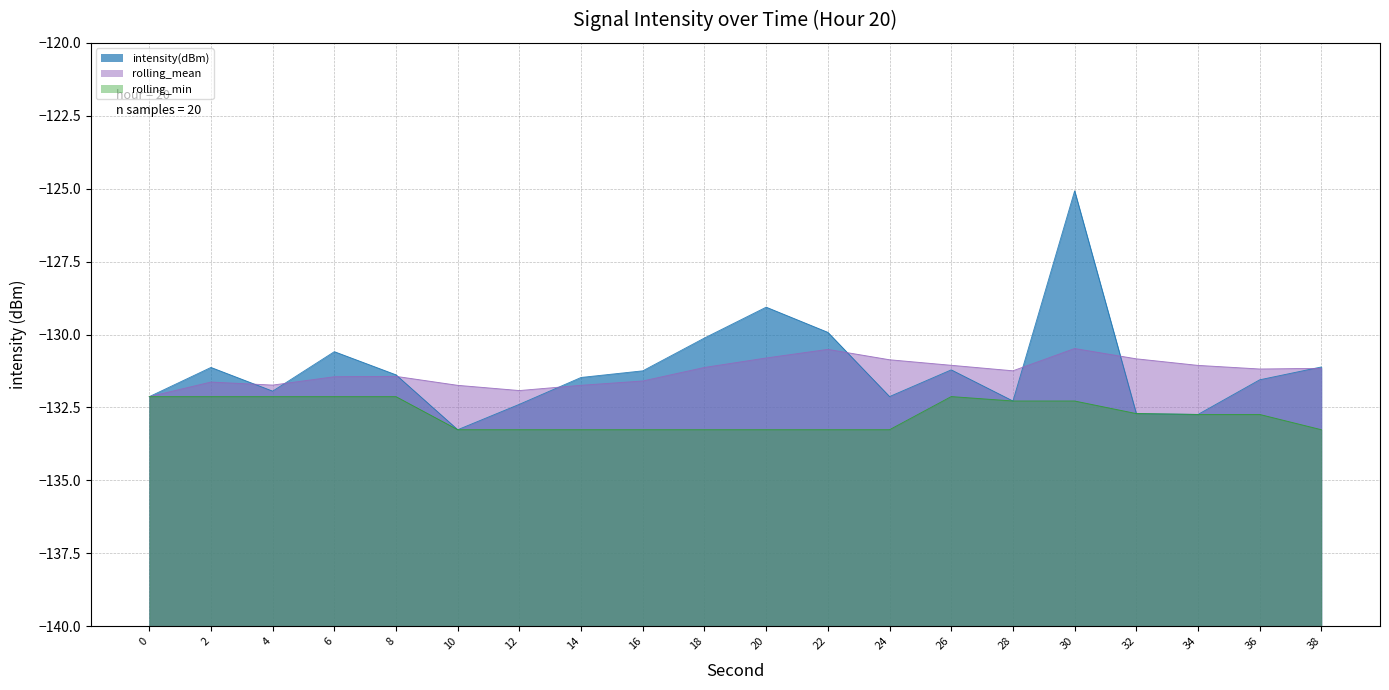

How many lines are shown in the chart?

3